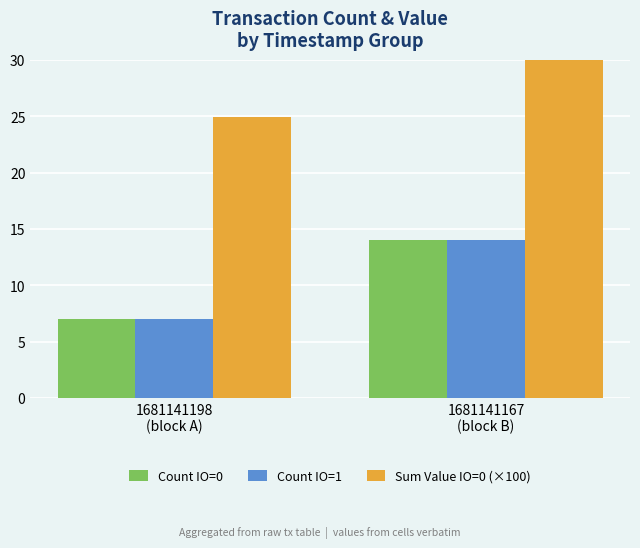

Is it true that Count IO=0 equals 10.9 at 1681141198
(block A)?

False